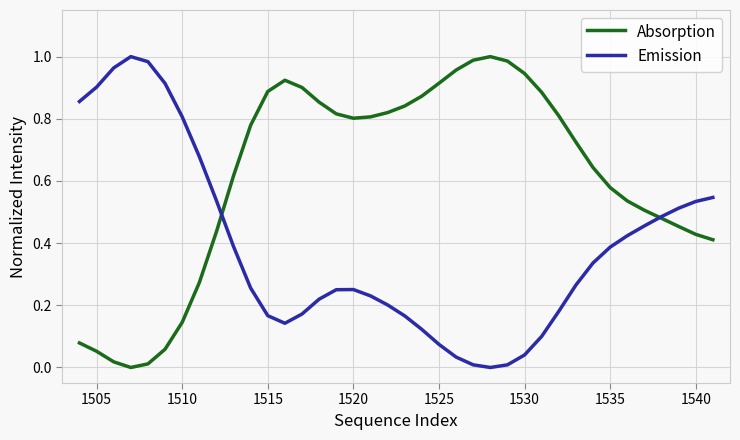

Which series has the largest total across all categories?

Absorption